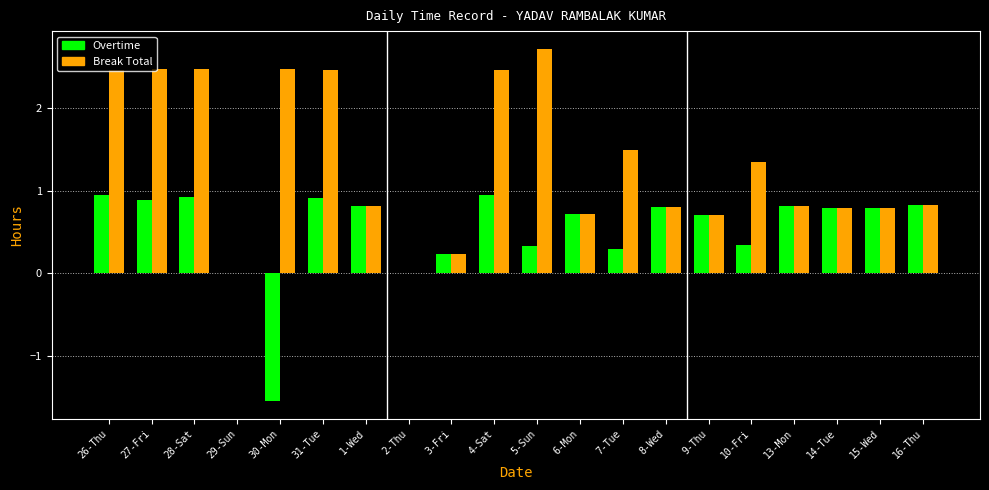

What is the sum of the Overtime values at 9-Thu and 15-Wed?

1.5